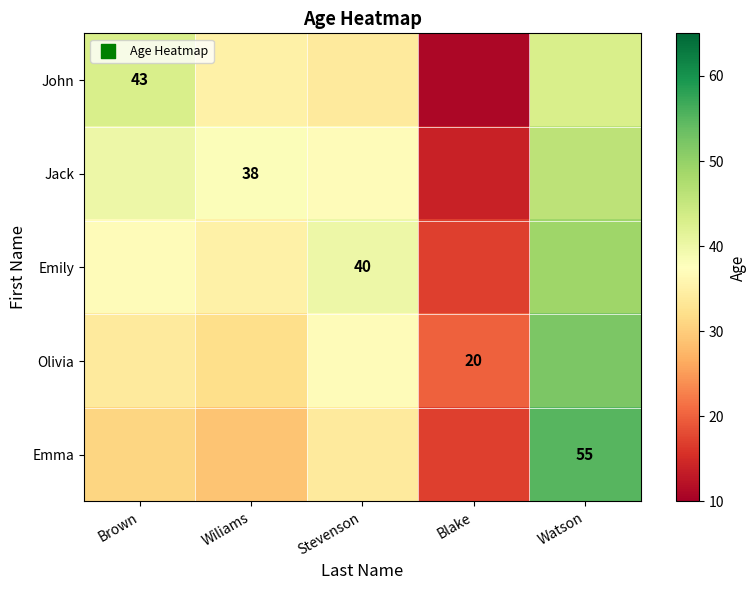

The value of Emily at Stevenson is 40. True or false?

True